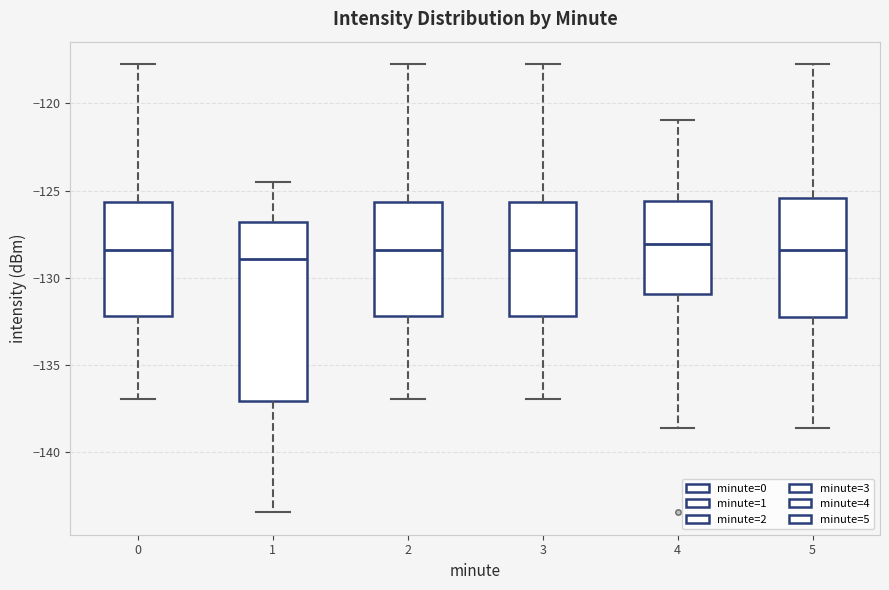

Which box's median line is the lowest?

1